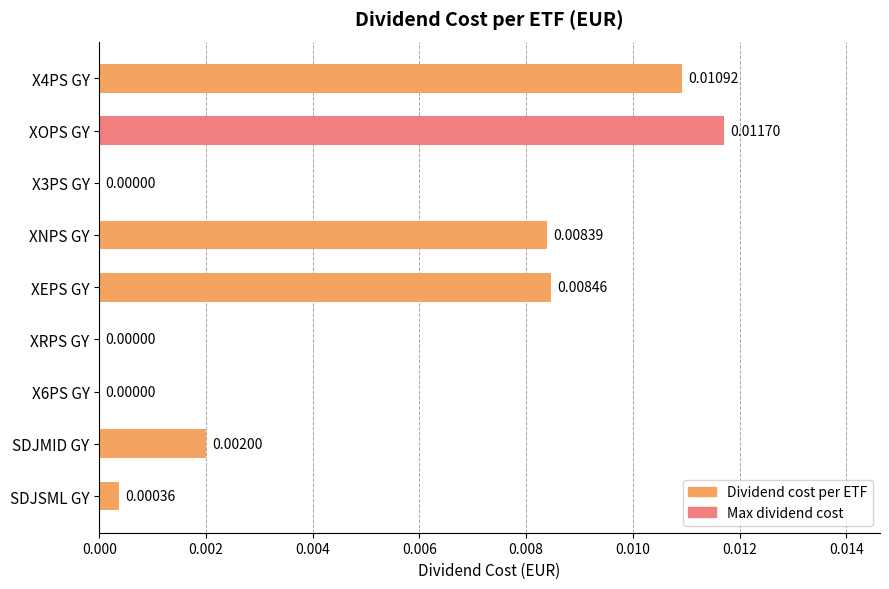

How many positive values are there?

6